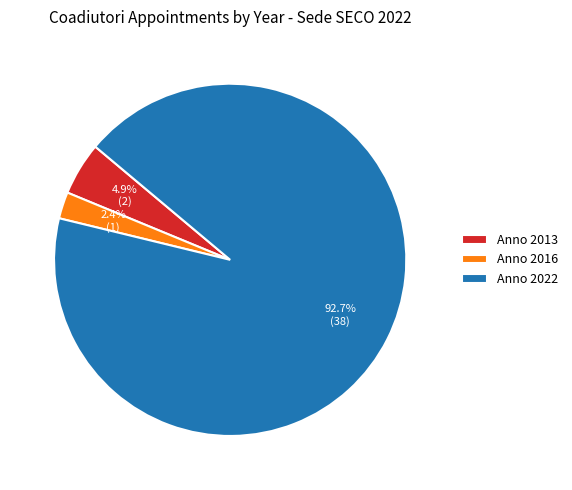

Rank the categories by value from highest to lowest.

Anno 2022, Anno 2013, Anno 2016